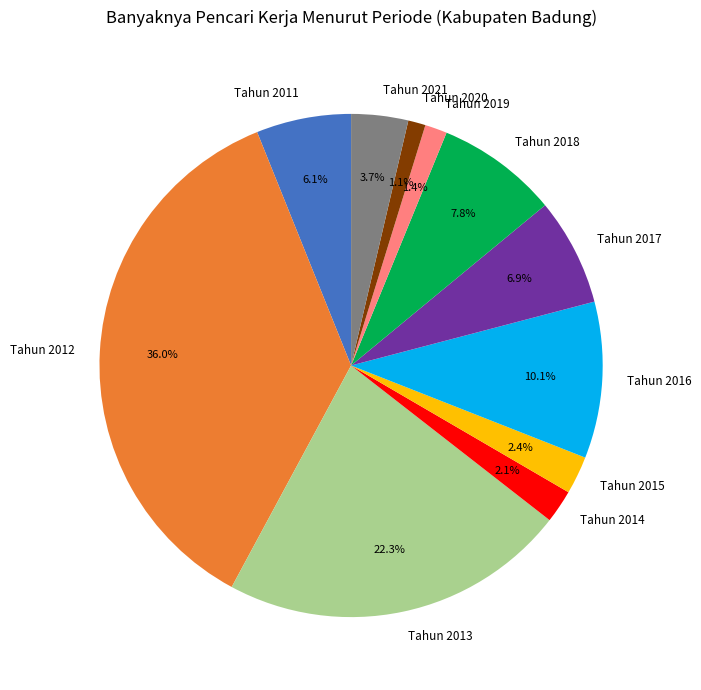

To the nearest percent, what is the difference between the largest and smallest slice percentages?

35%